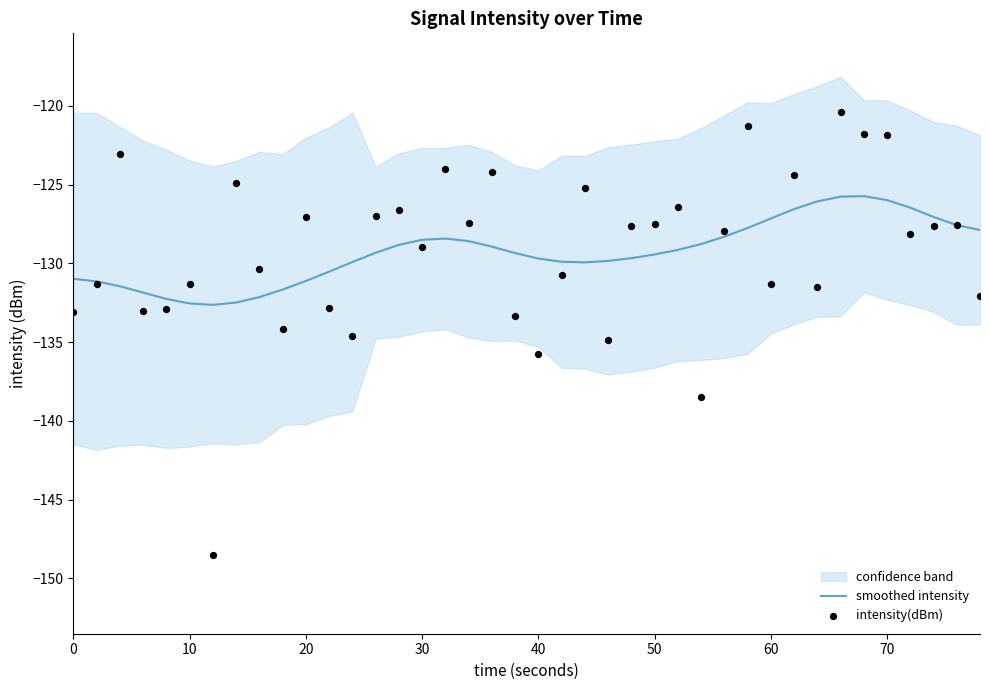

What is the minimum value for smoothed intensity?

-132.6